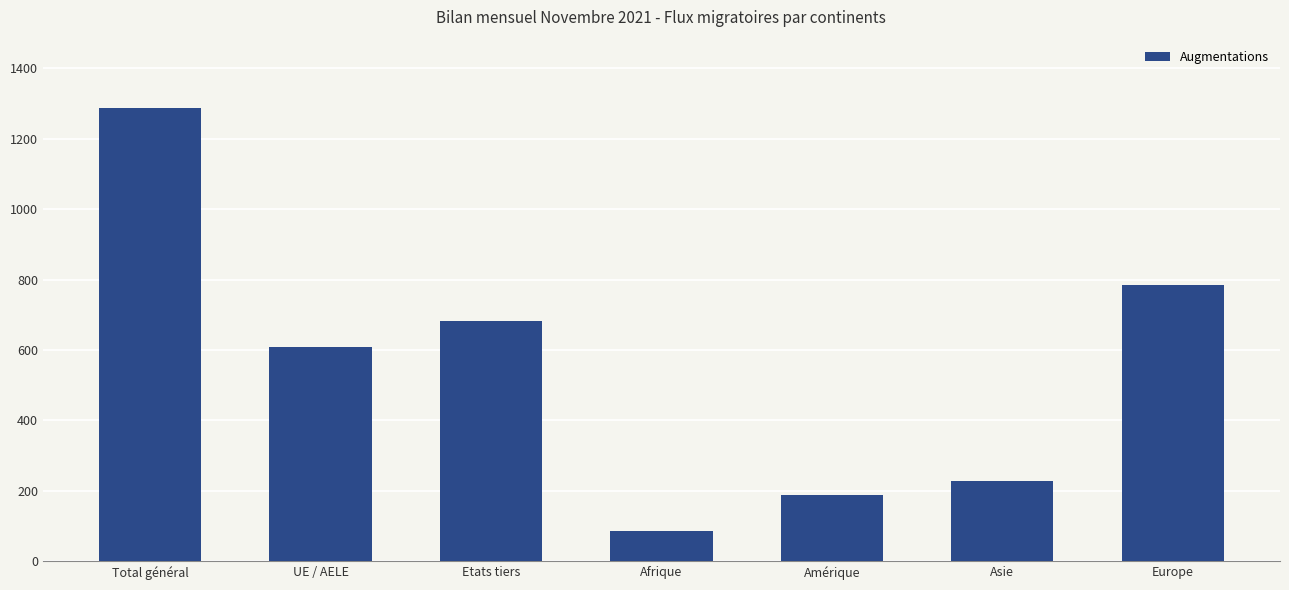

Which category has the lowest value across all series?

Afrique